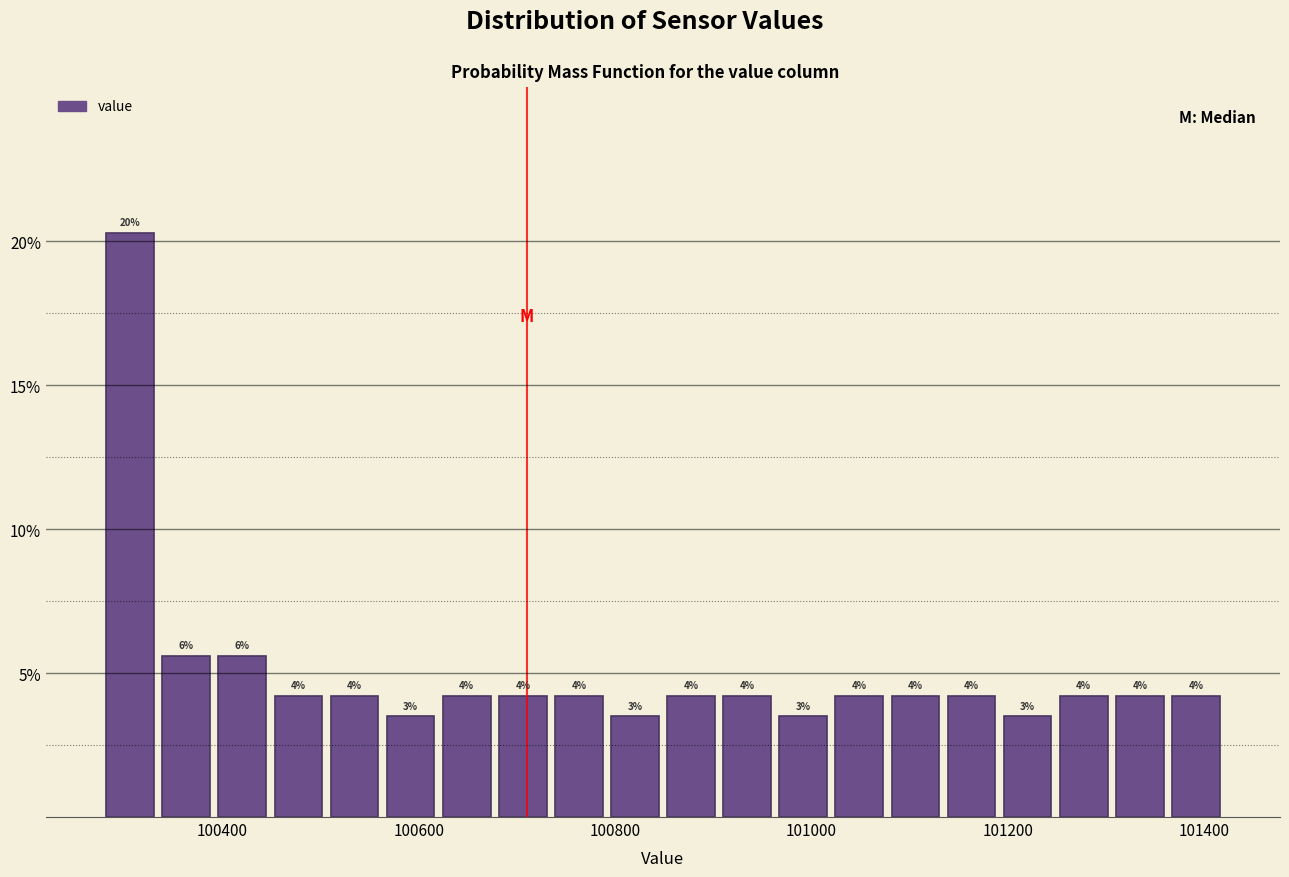

Read against the x-axis, roughly where is the centre of the tallest bar?

100300